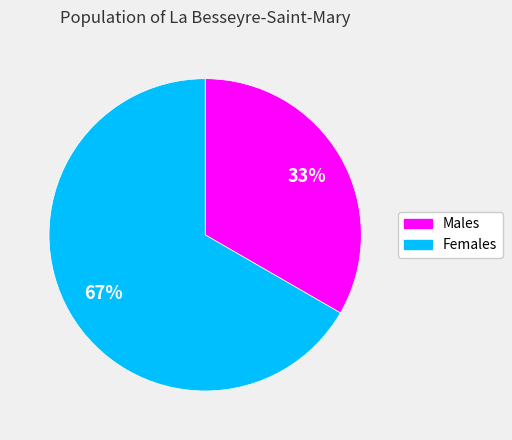

Do Females and Males together represent more than half of the pie?

Yes